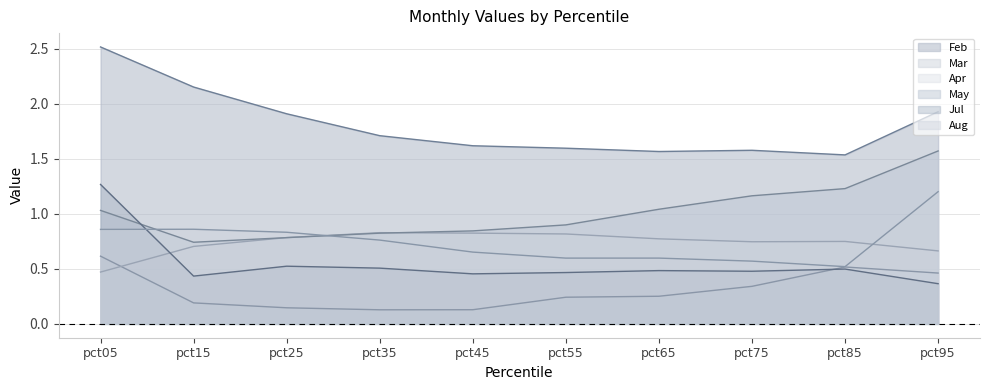

What are all the series names shown in the legend?

Feb, Mar, Apr, May, Jul, Aug